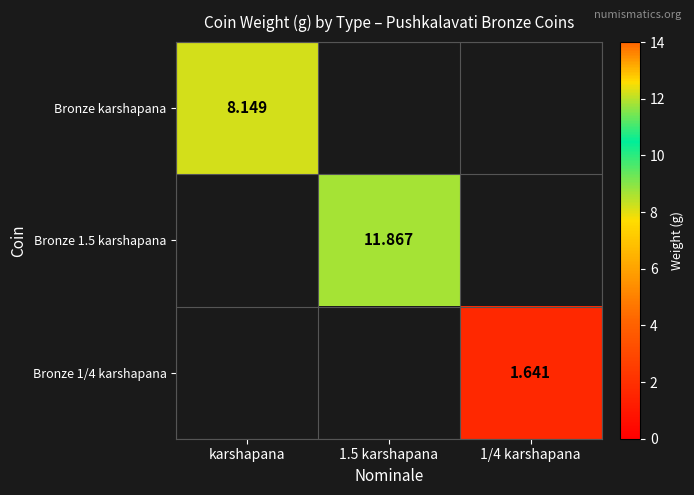

Rank the categories by Bronze karshapana value from highest to lowest.

karshapana, 1.5 karshapana, 1/4 karshapana